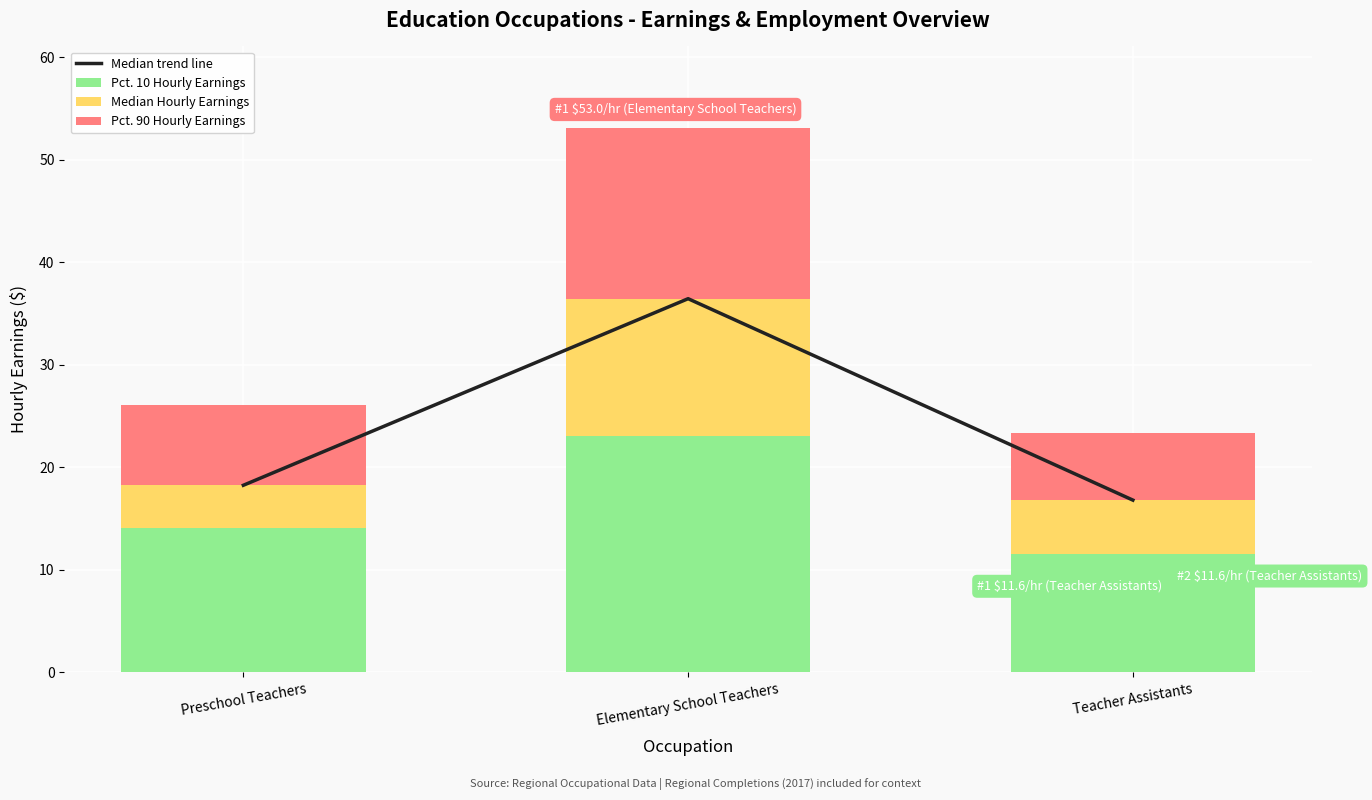

How many groups of bars are there?

3